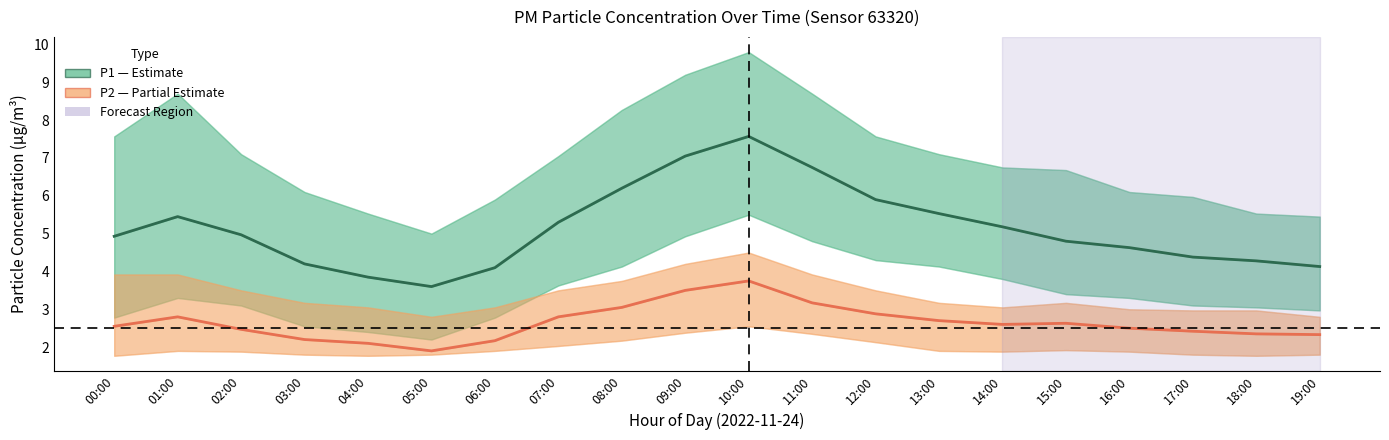

What is the value of the P2 (PM2.5) point at the 8th from the left?

2.8